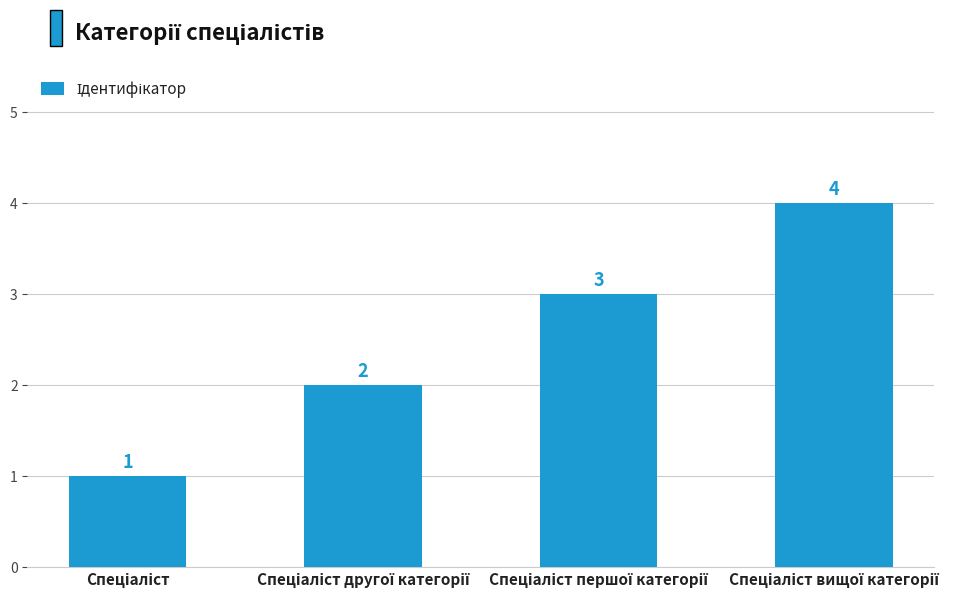

What is the difference between the maximum and minimum values?

3